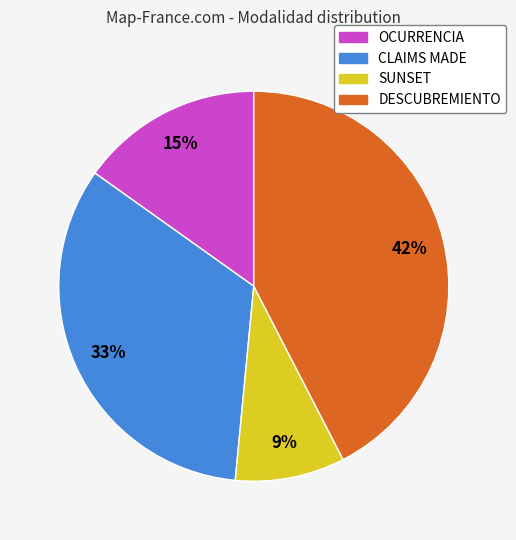

Which has a higher value, CLAIMS MADE or SUNSET?

CLAIMS MADE